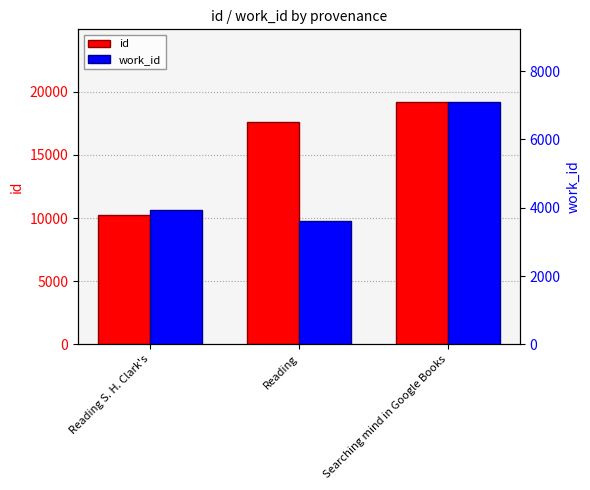

At how many categories does at least one series exceed 13270?

2